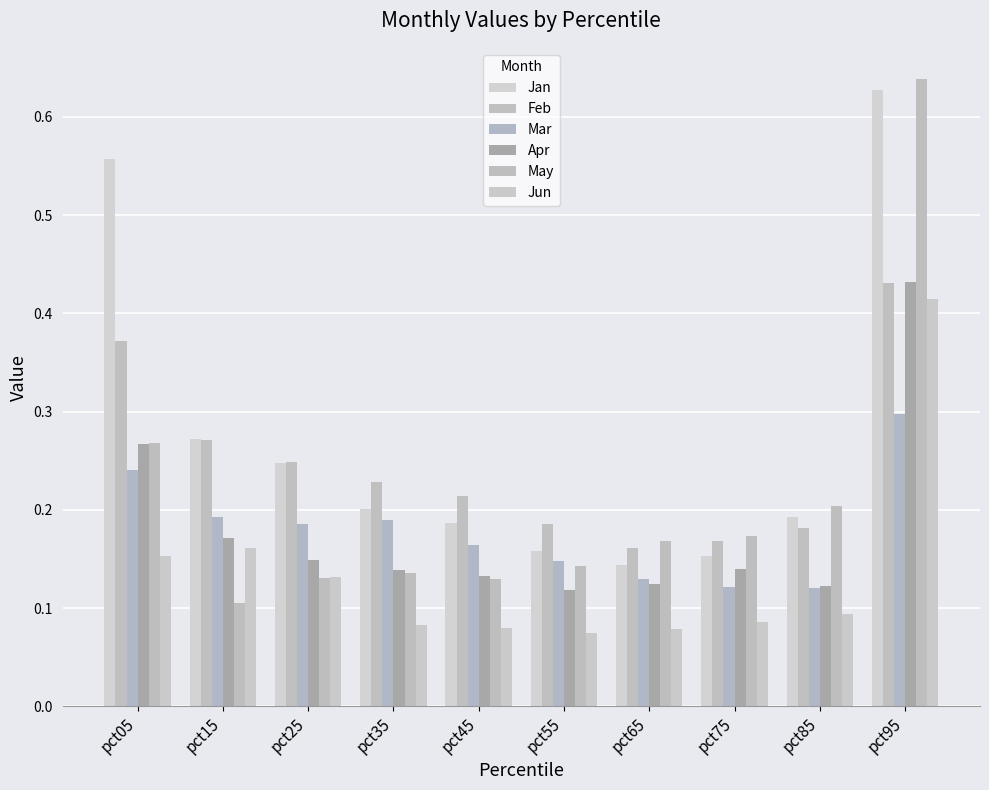

What is the lowest value of the Jan series?

0.1